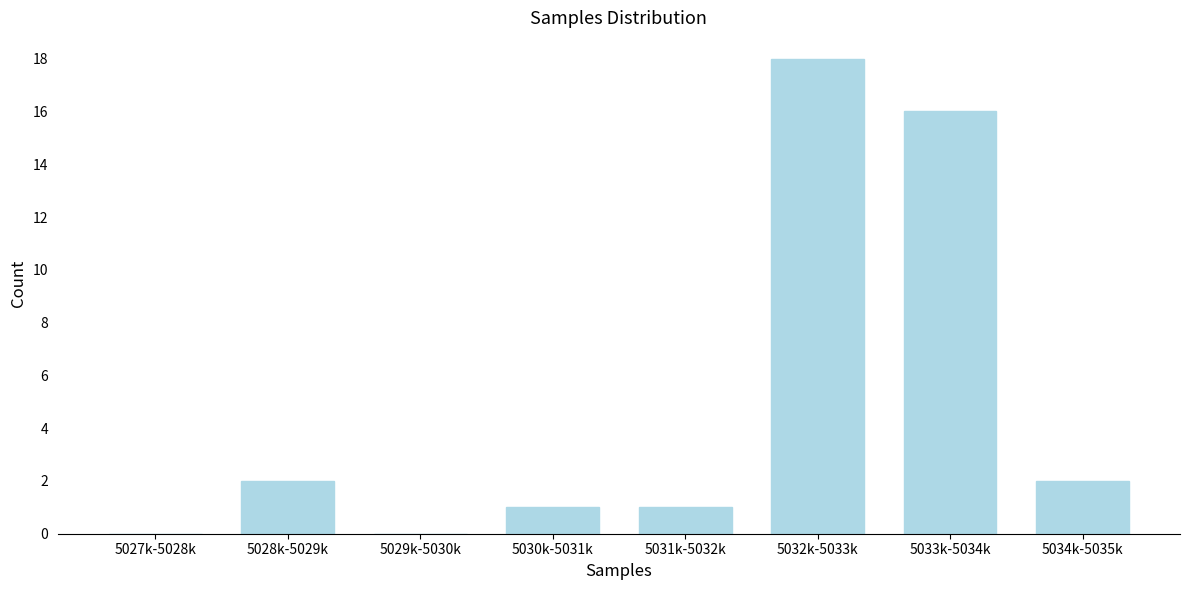

Reading left to right, transcribe all the data shown in this chart.

5027k-5028k=0	5028k-5029k=2	5029k-5030k=0	5030k-5031k=1	5031k-5032k=1	5032k-5033k=18	5033k-5034k=16	5034k-5035k=2